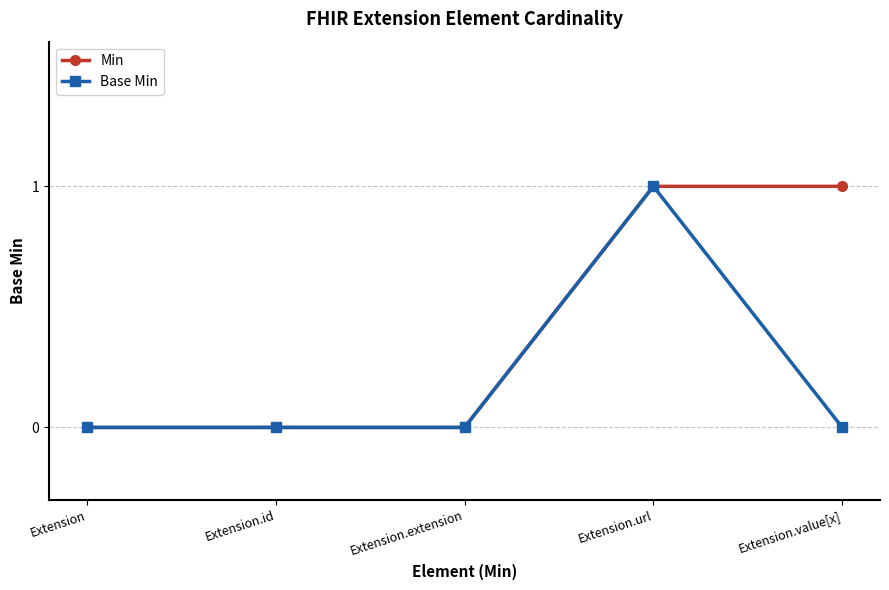

How many lines are shown in the chart?

2